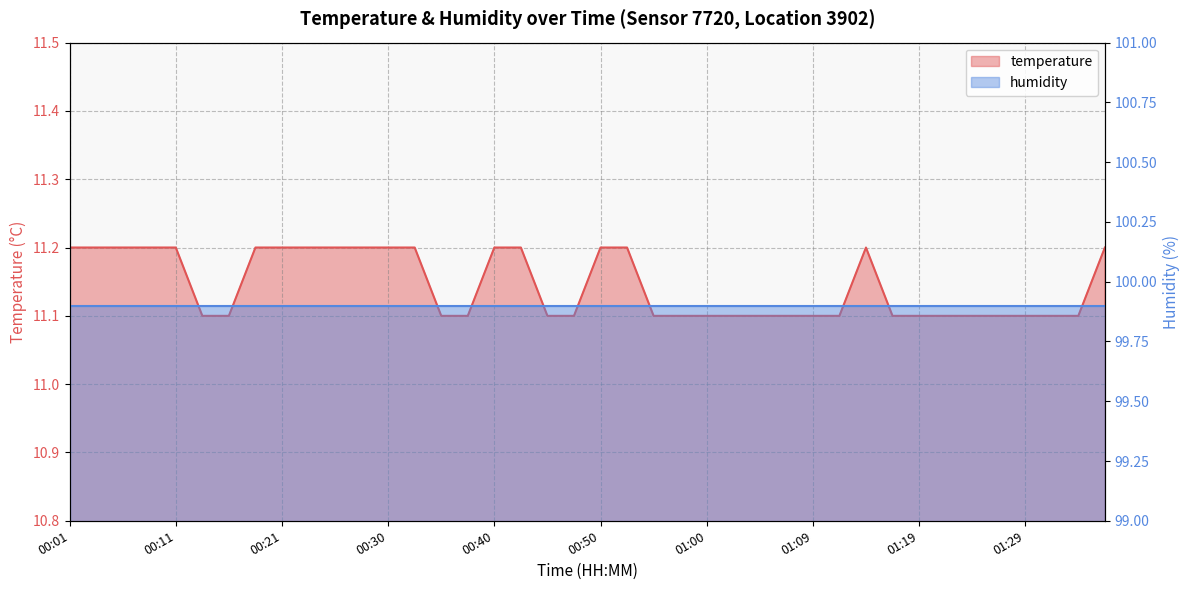

What is the smallest value displayed?

11.1